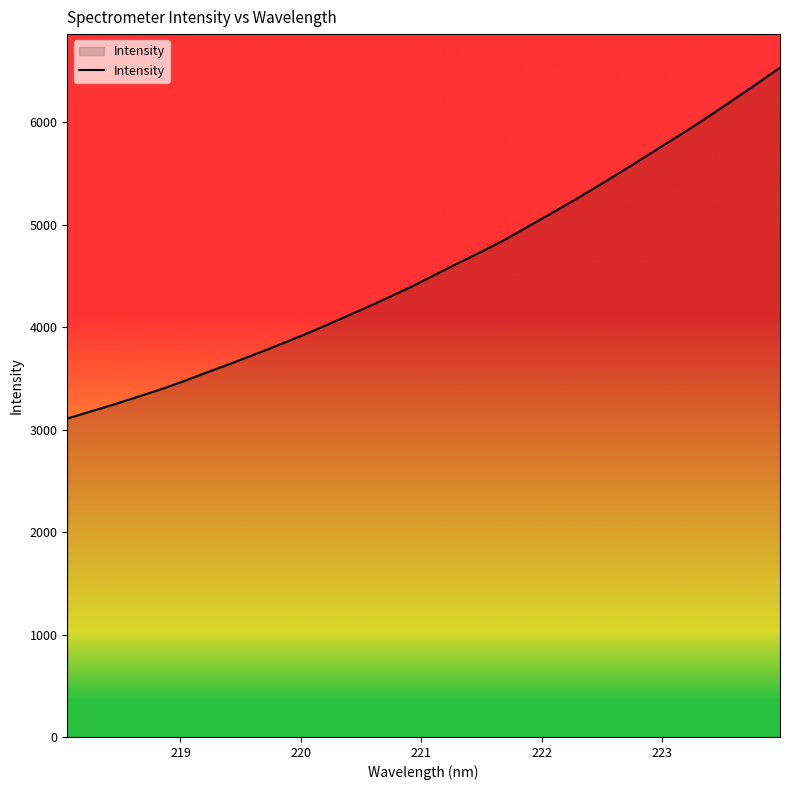

What is the smallest value displayed?

3107.3